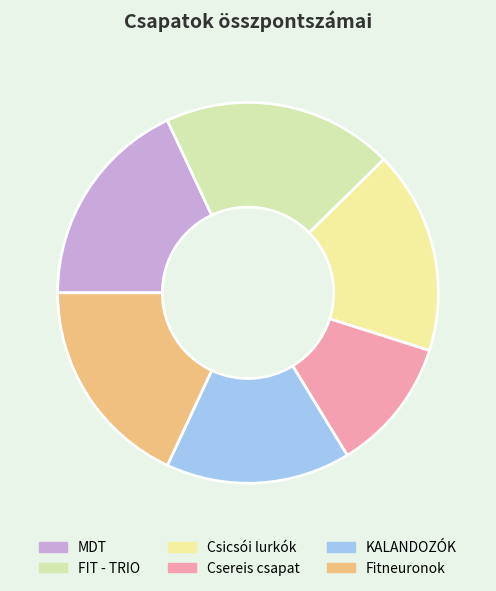

Is there a majority slice in this chart?

No